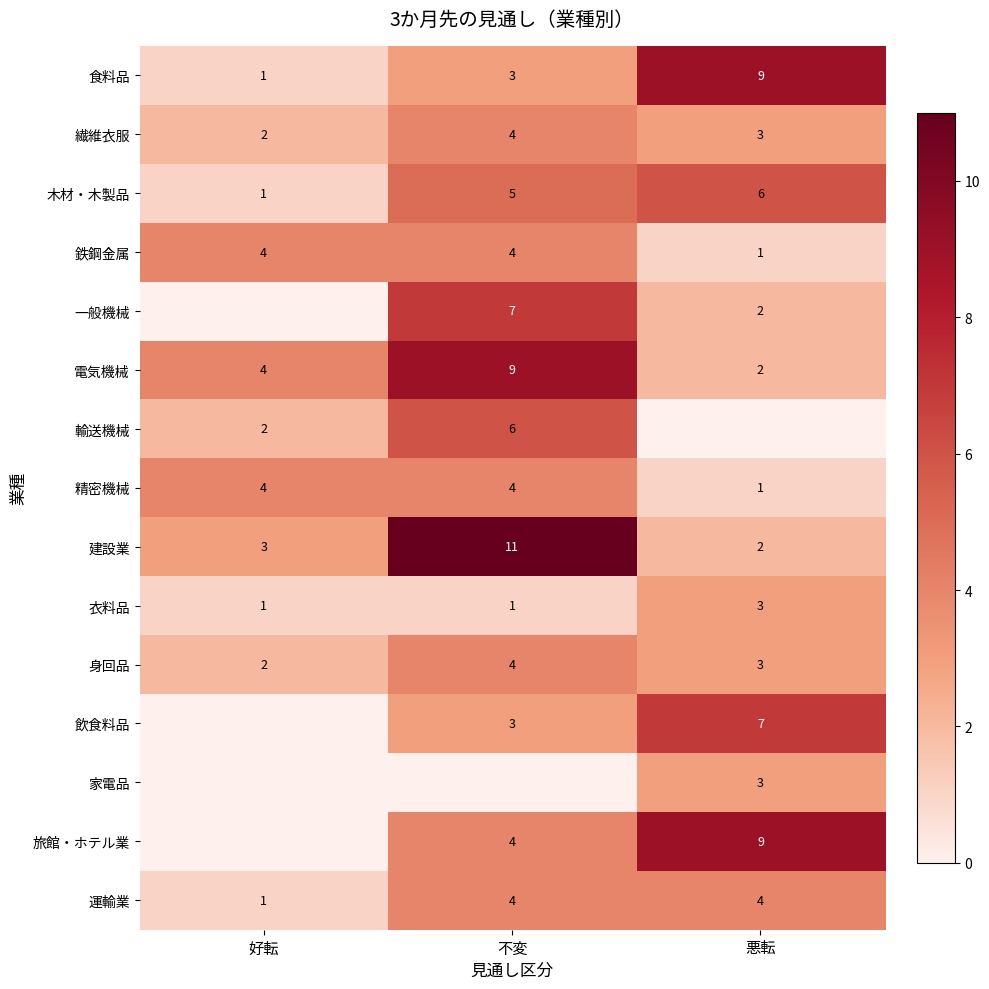

Is the value of 繊維衣服 at 不変 greater than the value of 身回品 at 悪転?

Yes